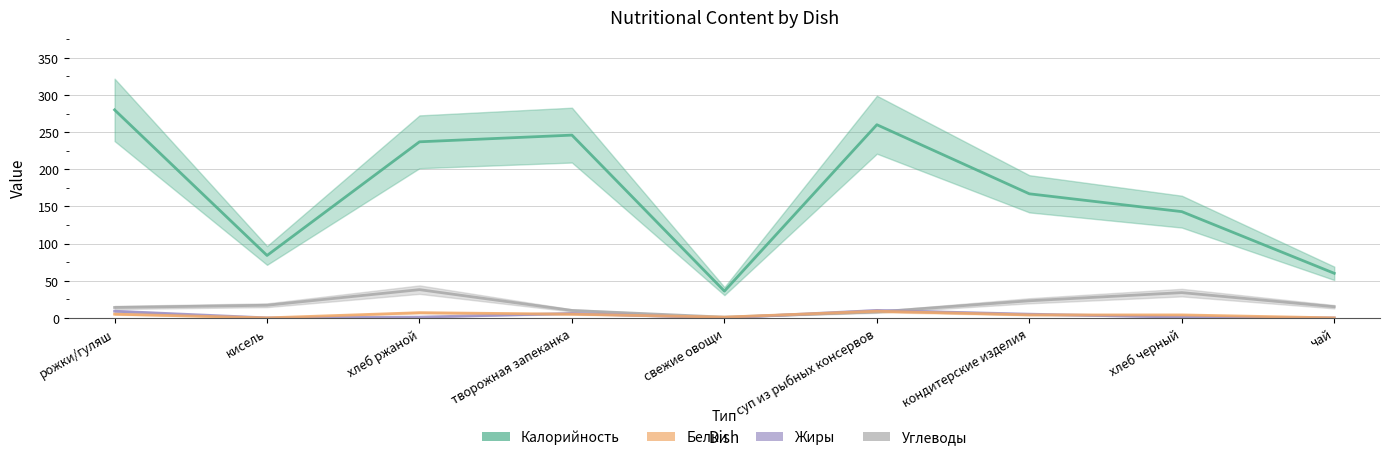

True or false: Белки has a value of 12 at суп из рыбных консервов.

False